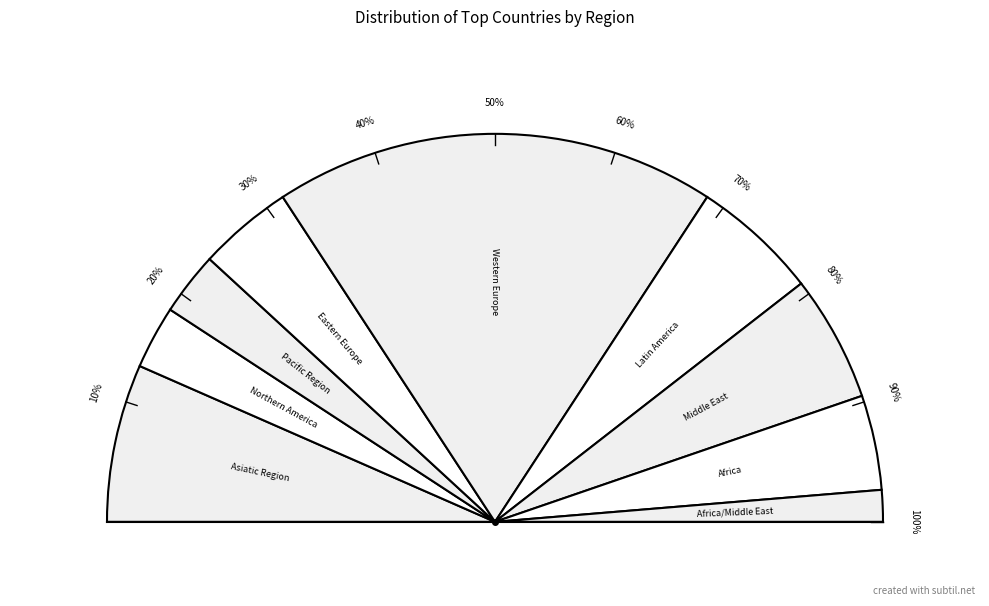

How many segments does this pie chart have?

9